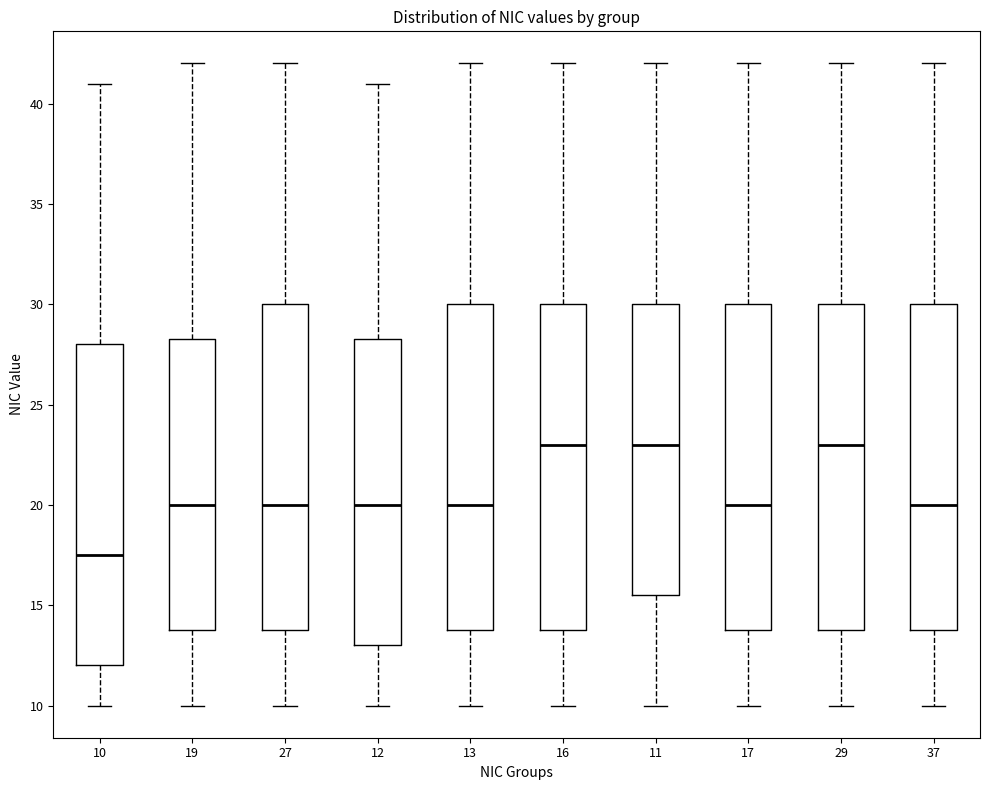

Where does the median line of the box at x = 37 sit on the y-axis? The values are not printed on the chart, so give them approximately, as read against the axis.

20.0